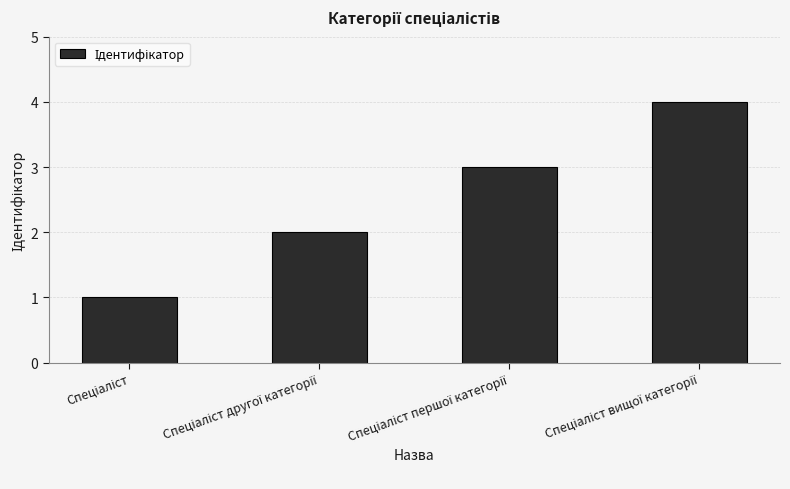

What is the sum of all values?

10